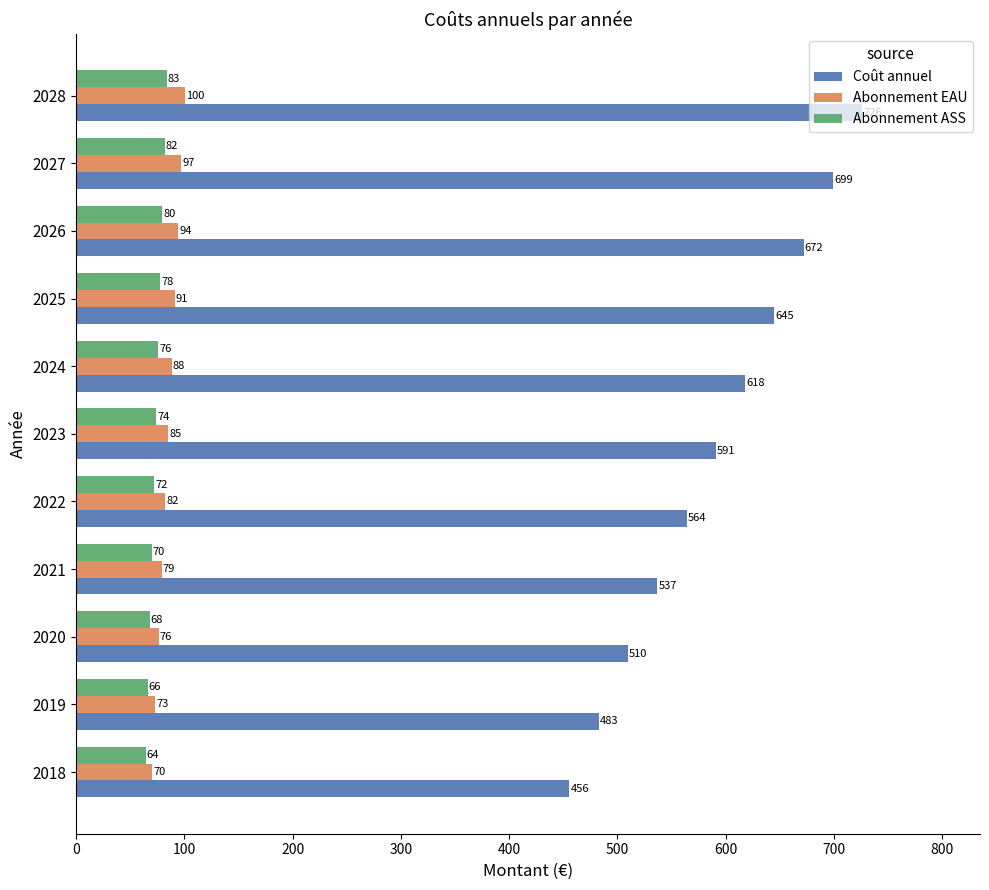

At which category is the sum across all series the highest?

2028